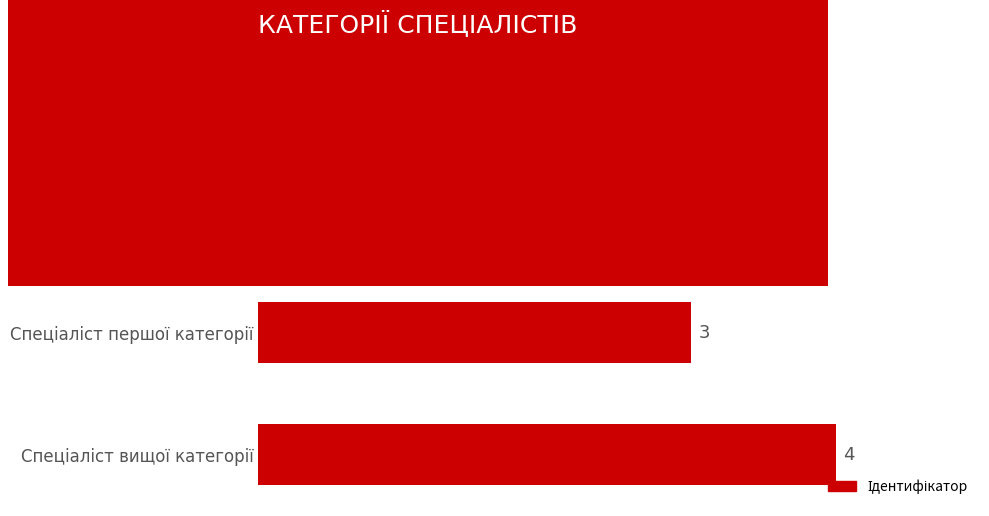

Count the values in the range 2 to 4.

3